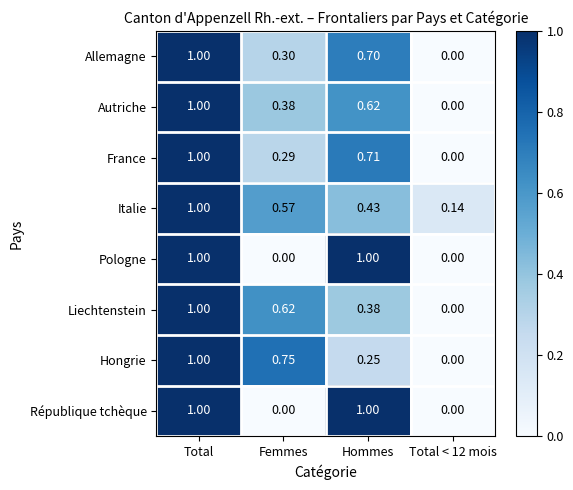

Which series has the largest total across all categories?

Italie